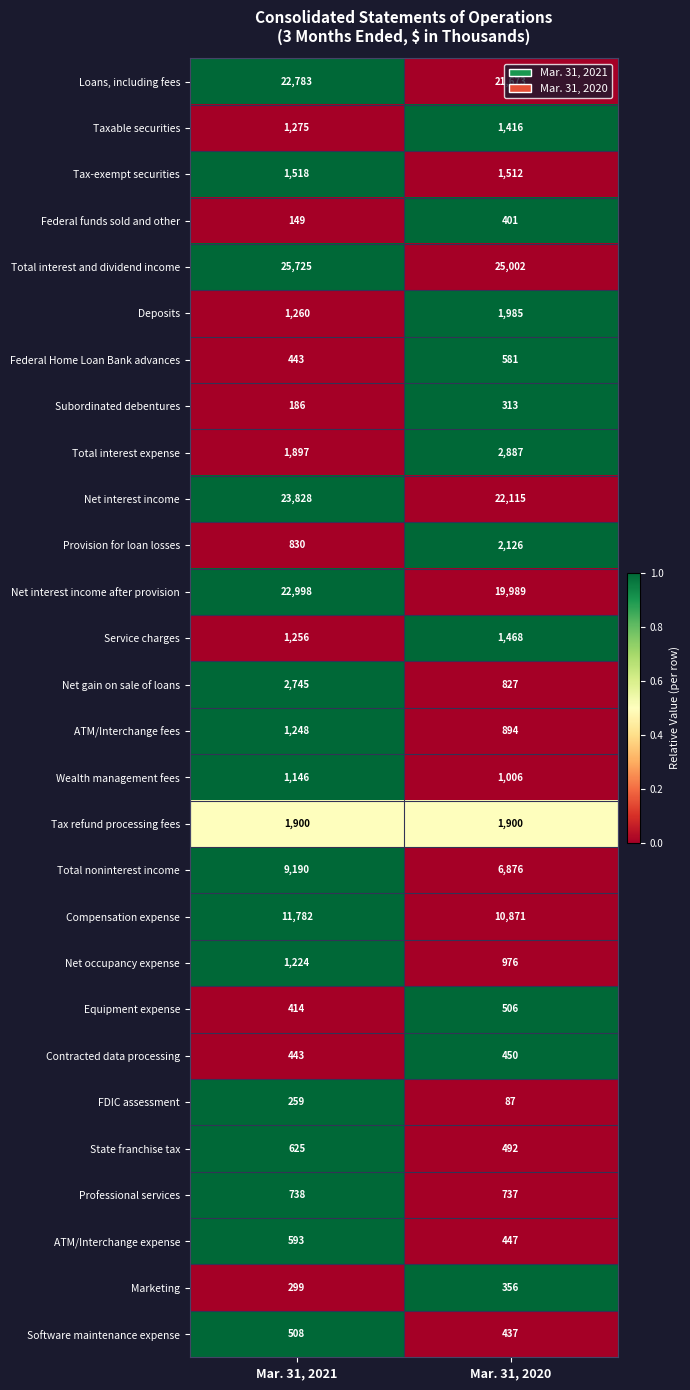

What is the maximum value shown in the chart?

25725